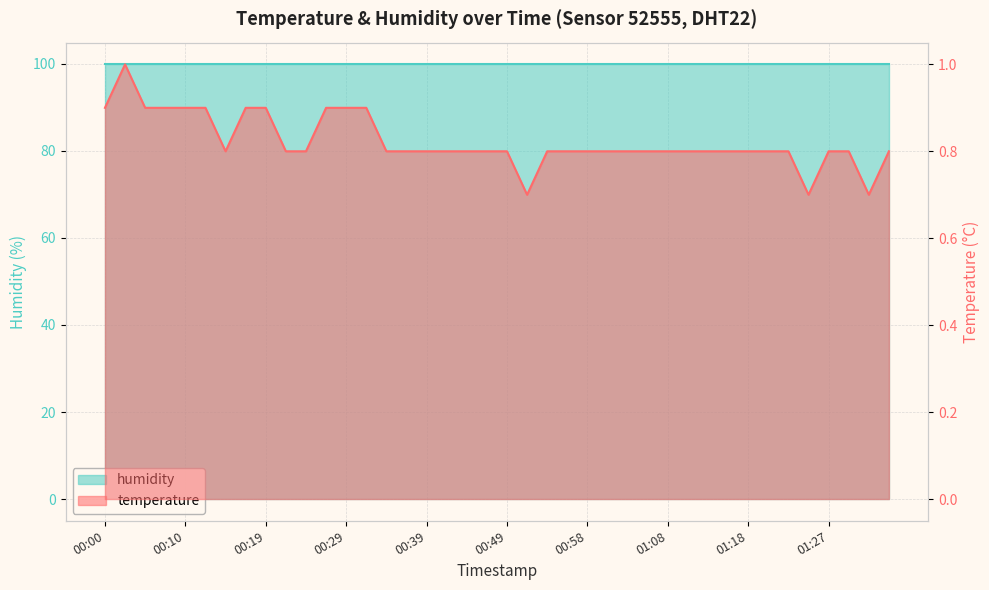

What is the label of the 31st point from the right?

00:22